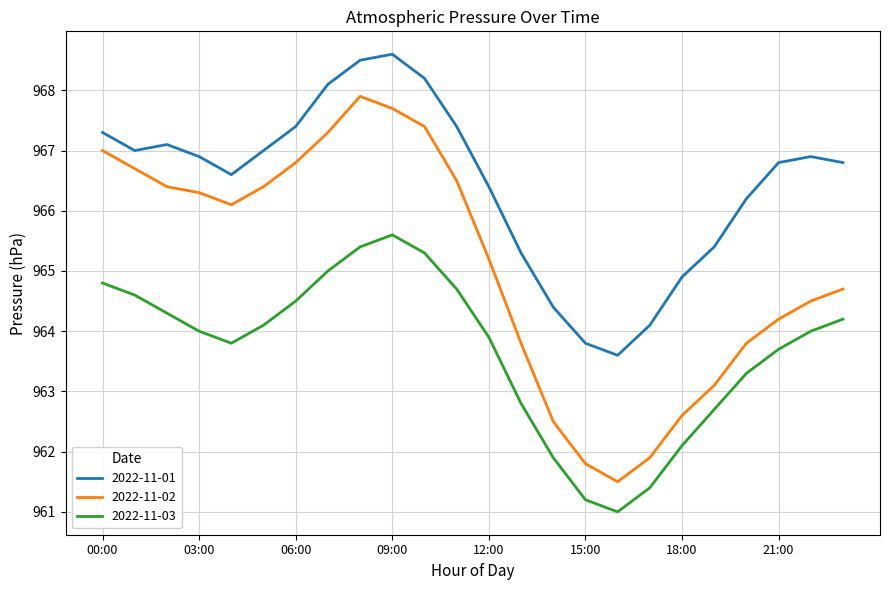

True or false: 2022-11-03 and 2022-11-02 cross at least once.

False